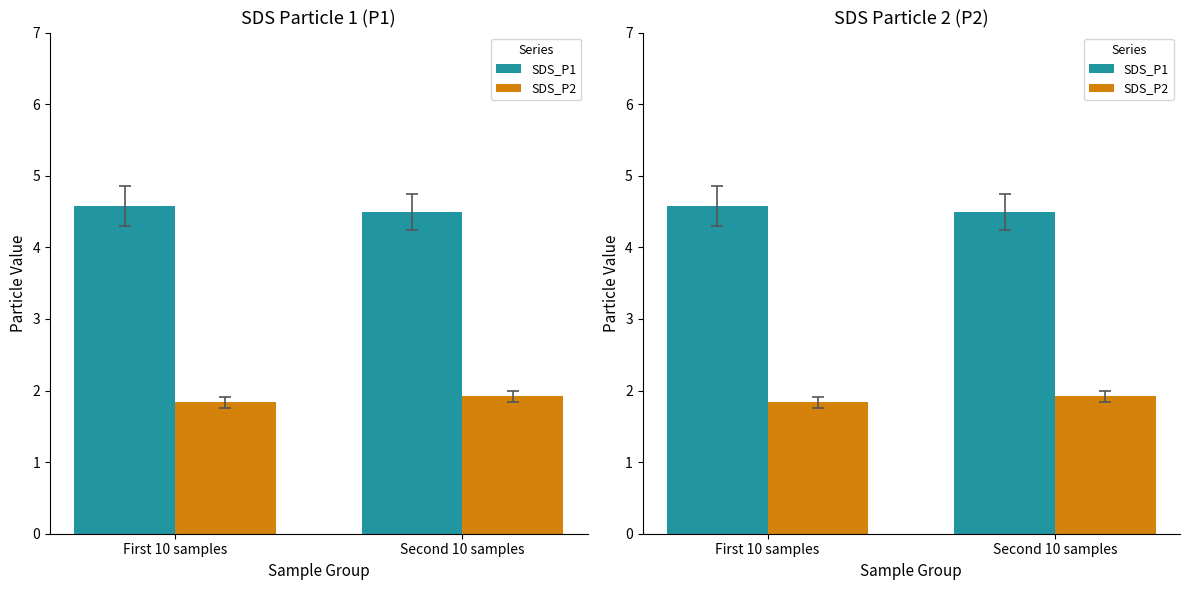

At Second 10 samples, list the series in order from smallest to largest.

SDS_P2, SDS_P1